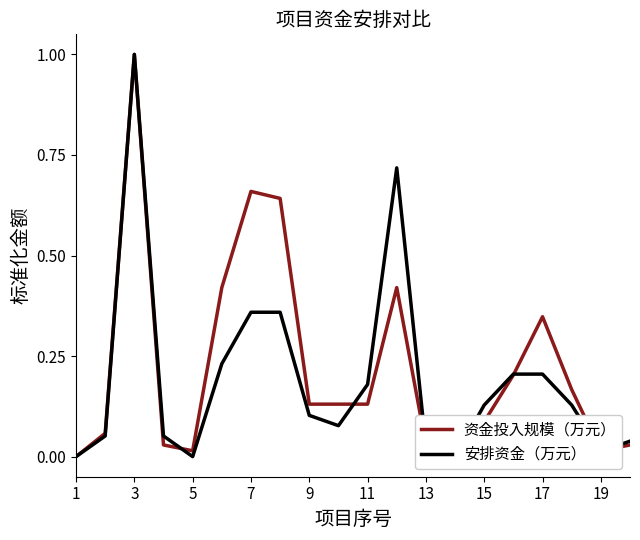

Reading left to right, extract all data points from this chart.

资金投入规模（万元）: 0.0	0.1	1.0	0.0	0.0	0.4	0.7	0.6	0.1	0.1	0.1	0.4	0.0	0.0	0.1	0.2	0.3	0.2	0.0	0.0
安排资金（万元）: 0.0	0.1	1.0	0.1	0.0	0.2	0.4	0.4	0.1	0.1	0.2	0.7	0.0	0.0	0.1	0.2	0.2	0.1	0.0	0.0